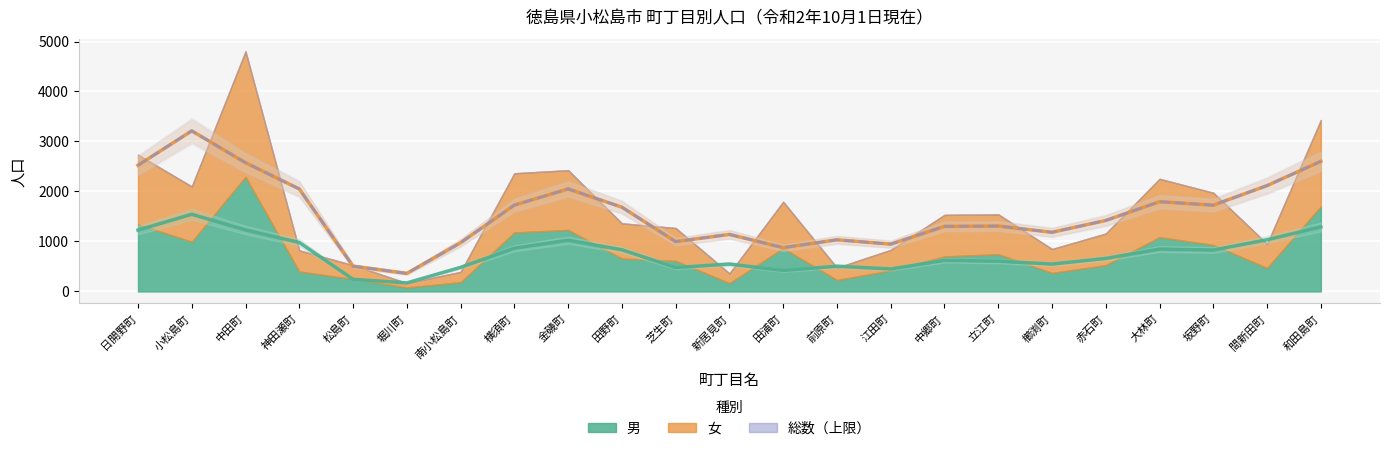

What are all the series names shown in the legend?

男, 女, 総数